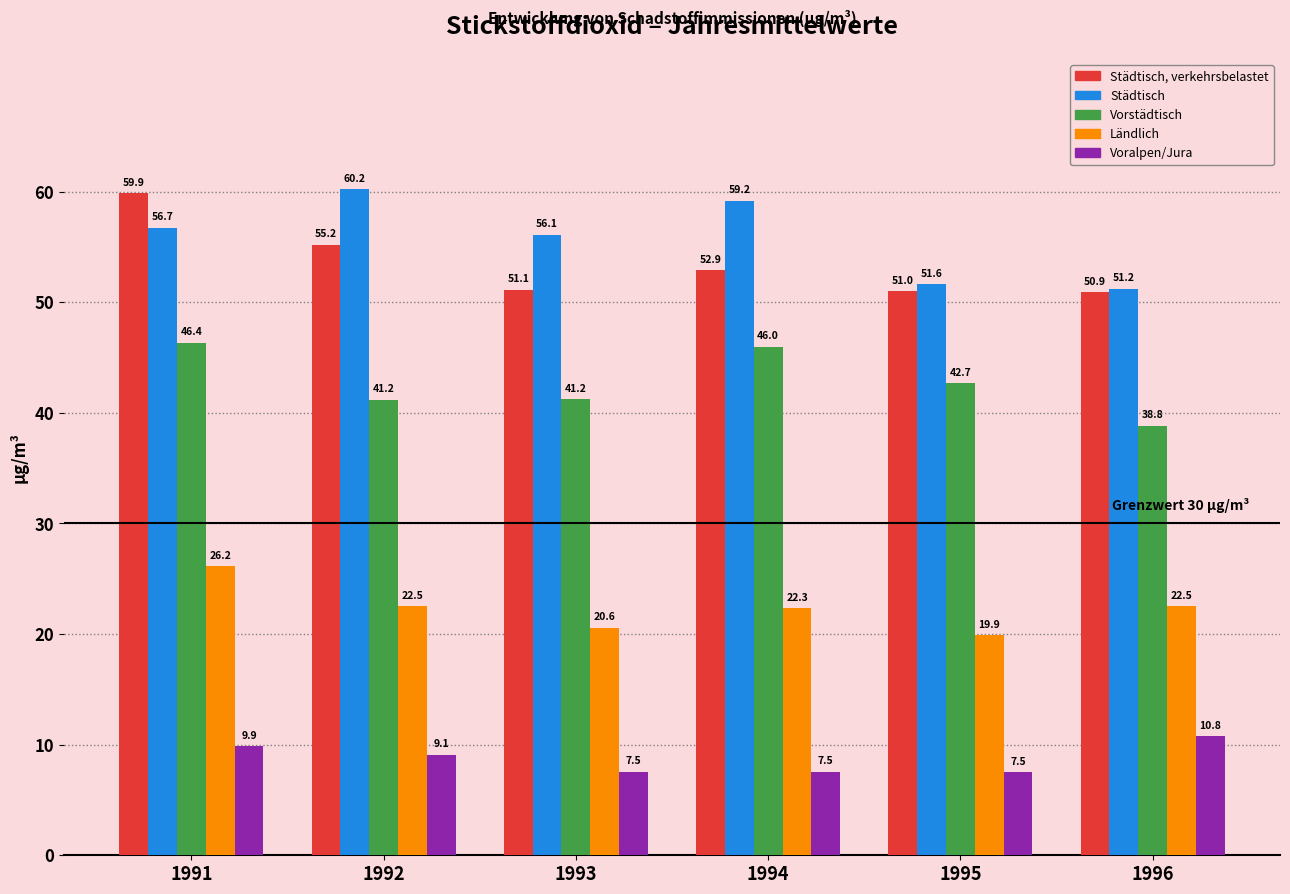

What is the value of the Vorstädtisch bar at the 5th from the left?

42.7